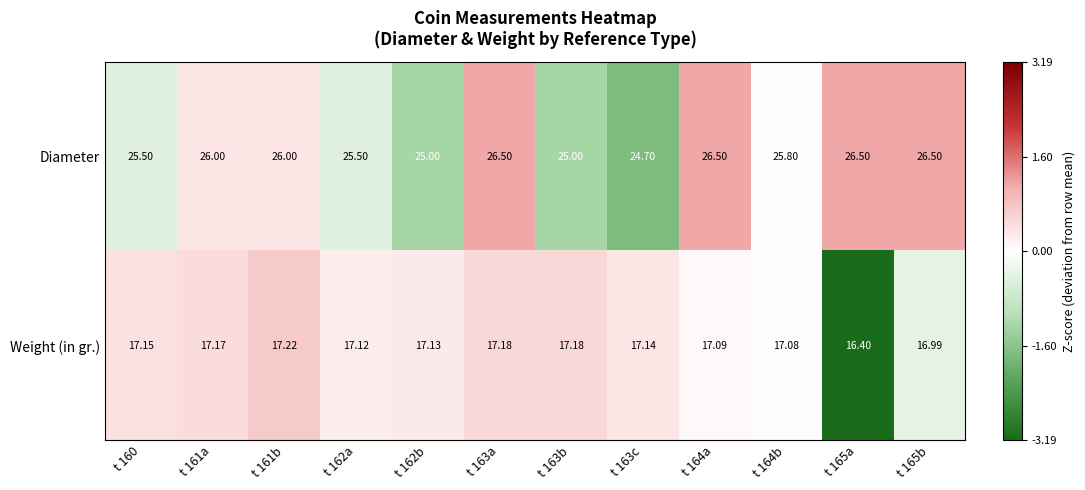

Which series has the largest total across all categories?

Diameter